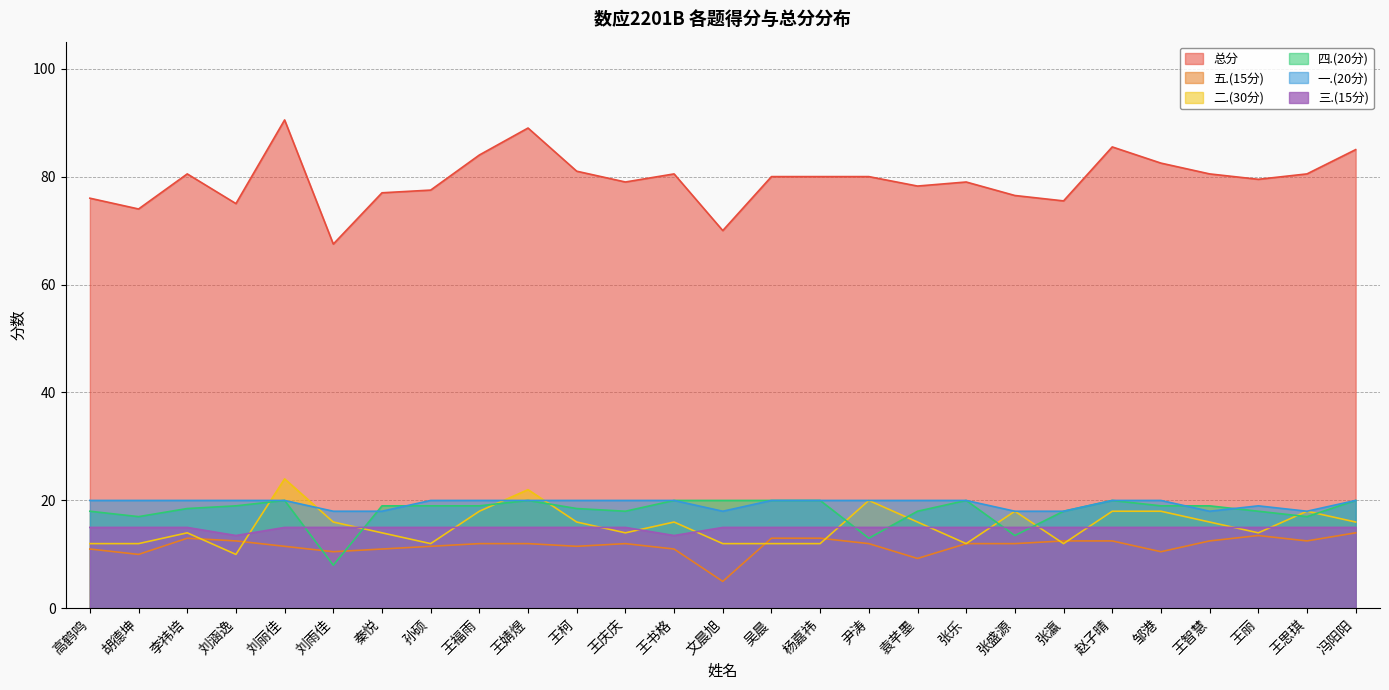

Is the value of 五.(15分) at 刘涵逸 greater than the value of 二.(30分) at 张瀛?

Yes